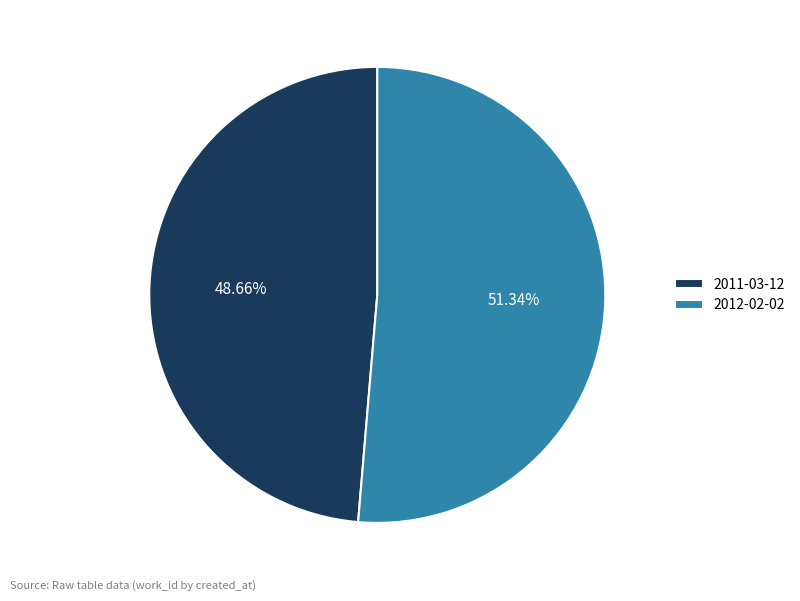

Which slice is the smallest?

2011-03-12